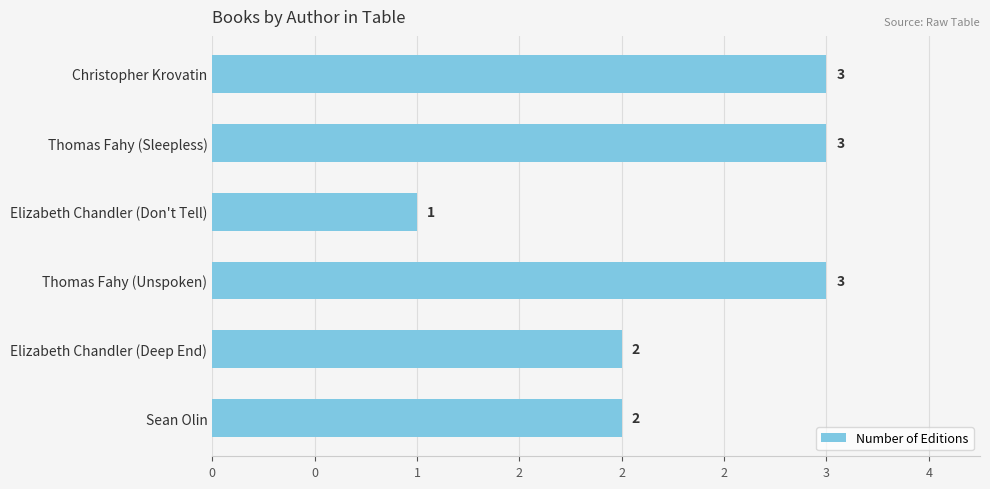

How many bars are there in total?

6